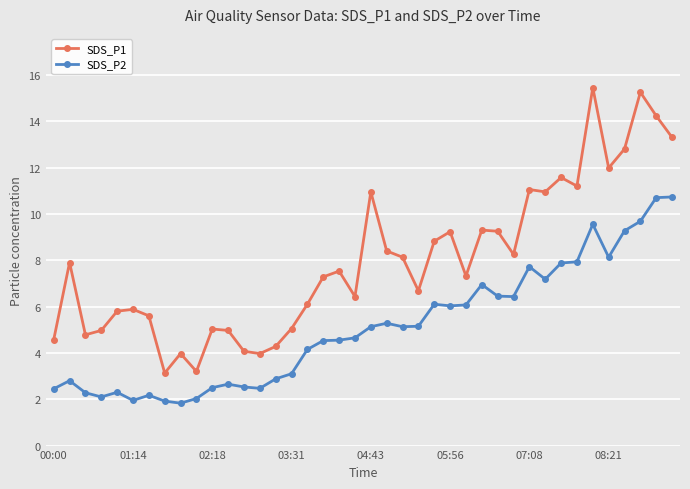

True or false: SDS_P1 has more than 2 interior local peaks.

True